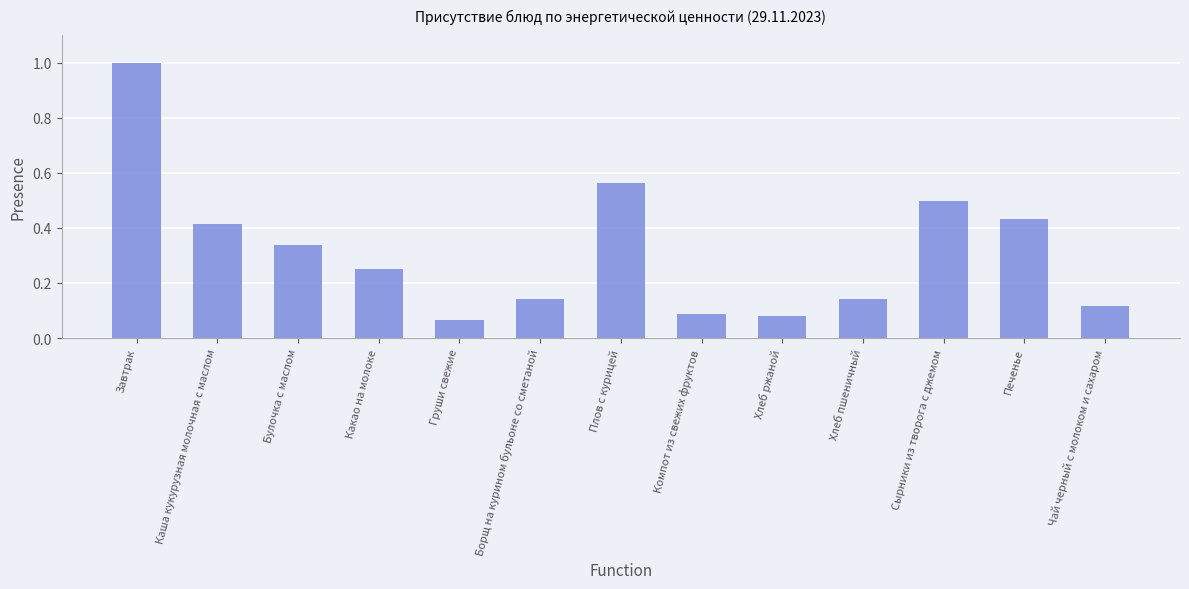

What is the value of the 11th bar from the left?

0.5